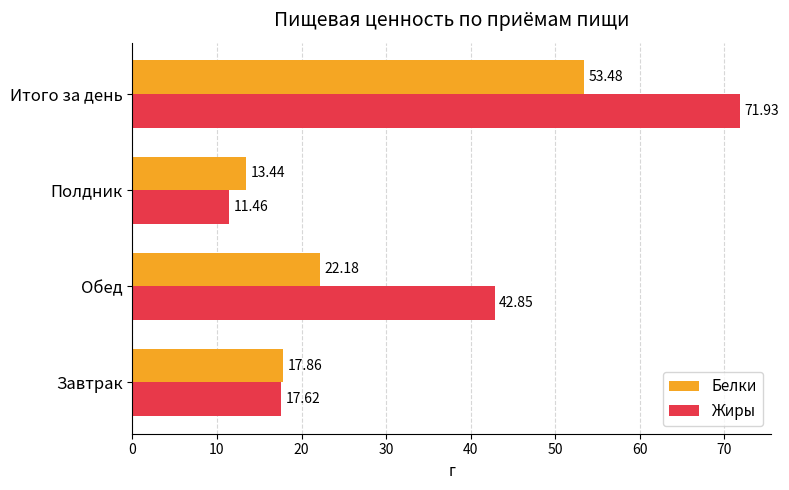

What is the difference between the second highest and minimum values in the Жиры series?

31.4